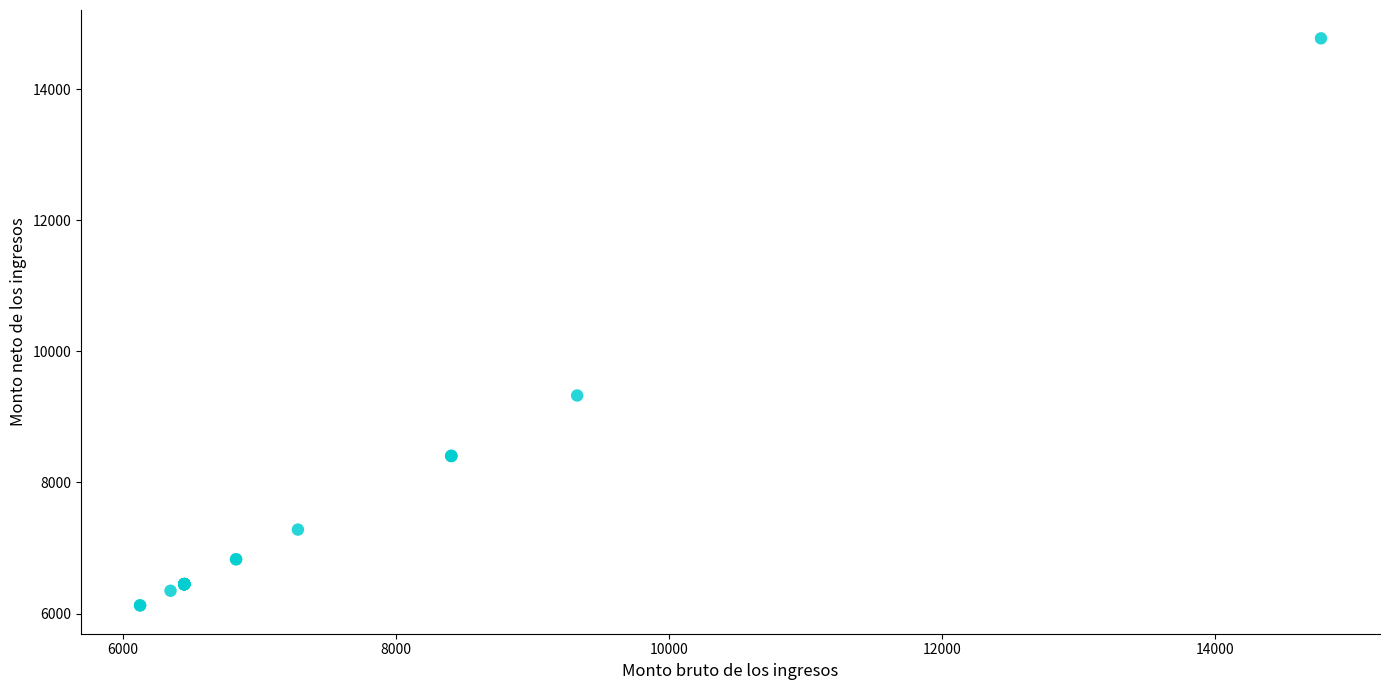

What Y value in the scatter plot is closest to 10450?

9327